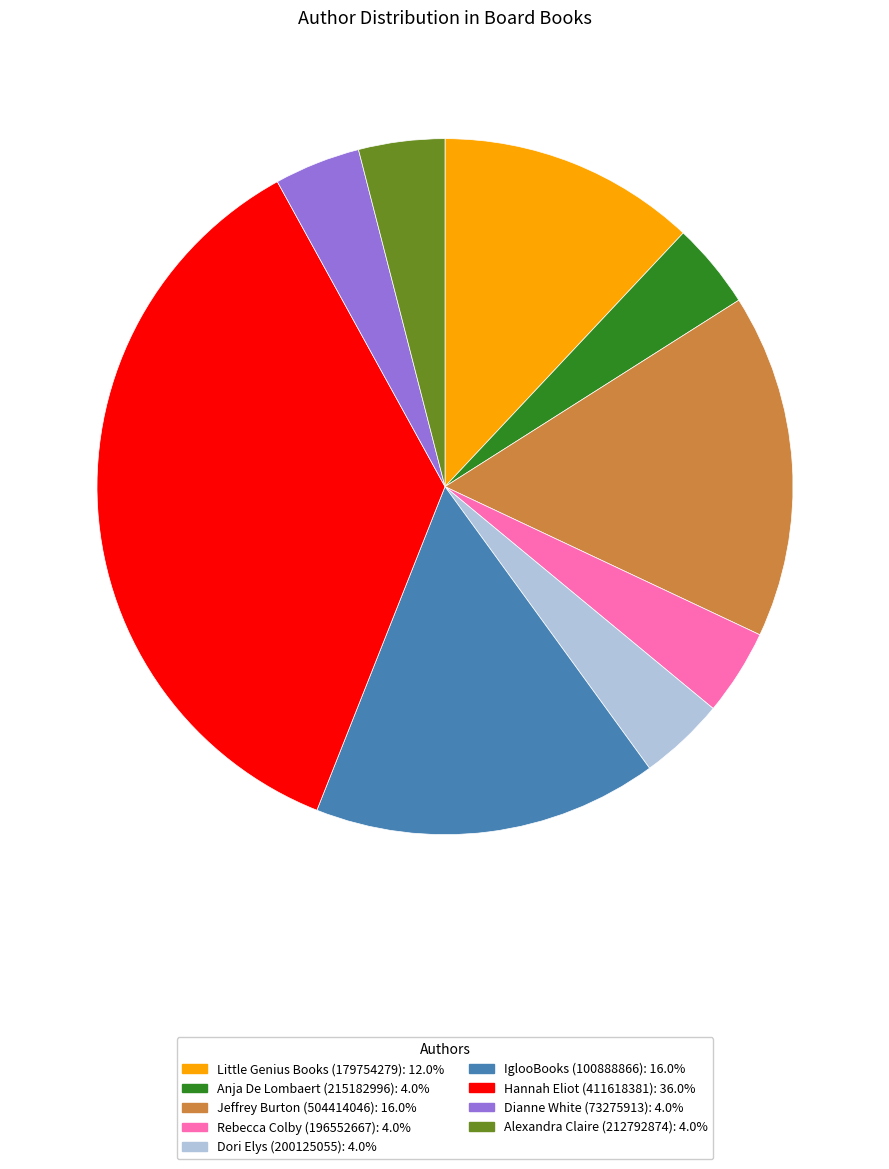

Does any single category account for the majority?

No